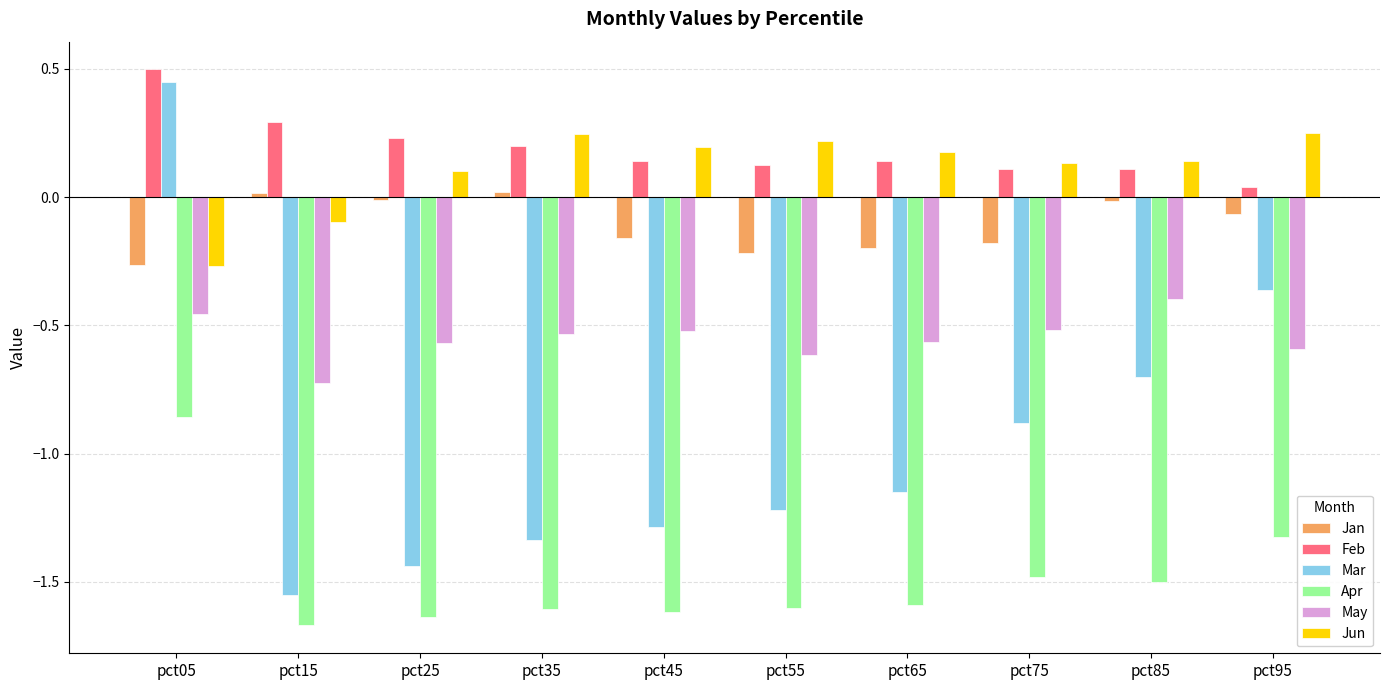

At which category is the sum across all series the highest?

pct05